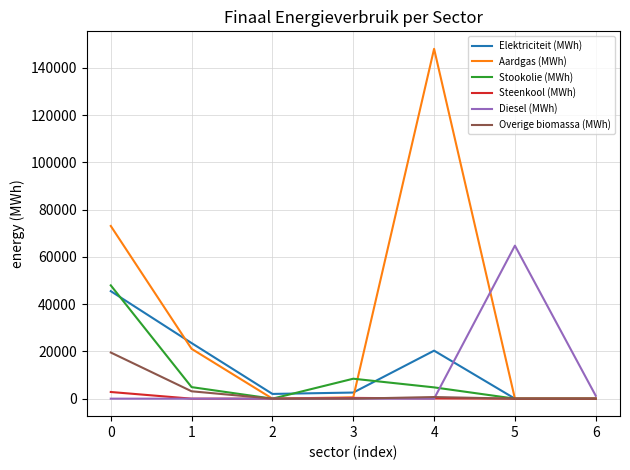

True or false: Overige biomassa (MWh) has a value of 19536.9 at 0.

True